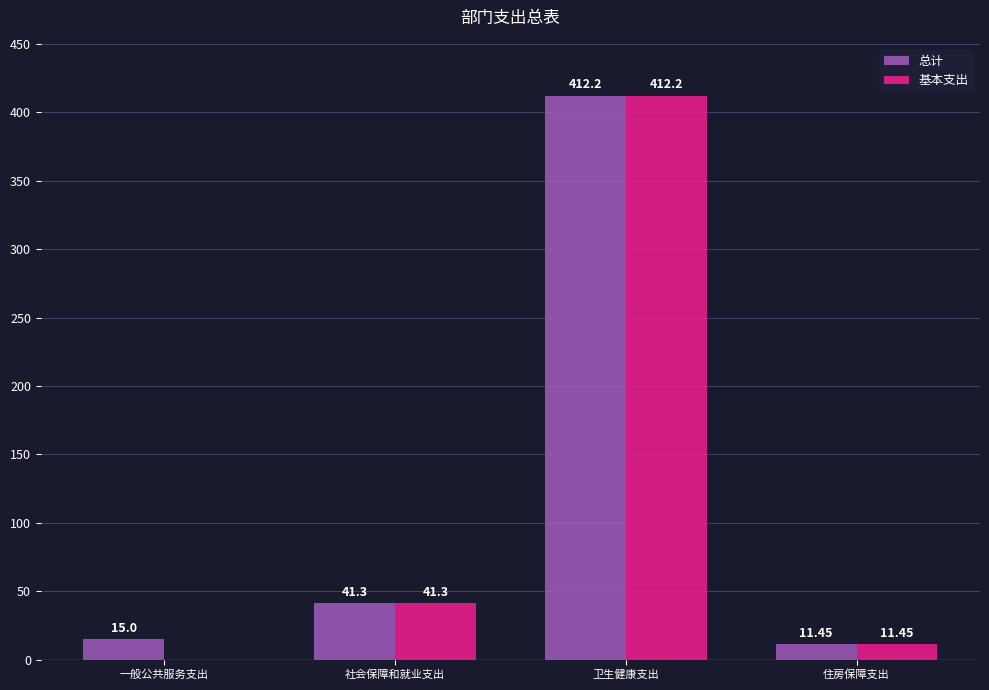

Between 一般公共服务支出 and 社会保障和就业支出, which series saw the biggest shift?

基本支出